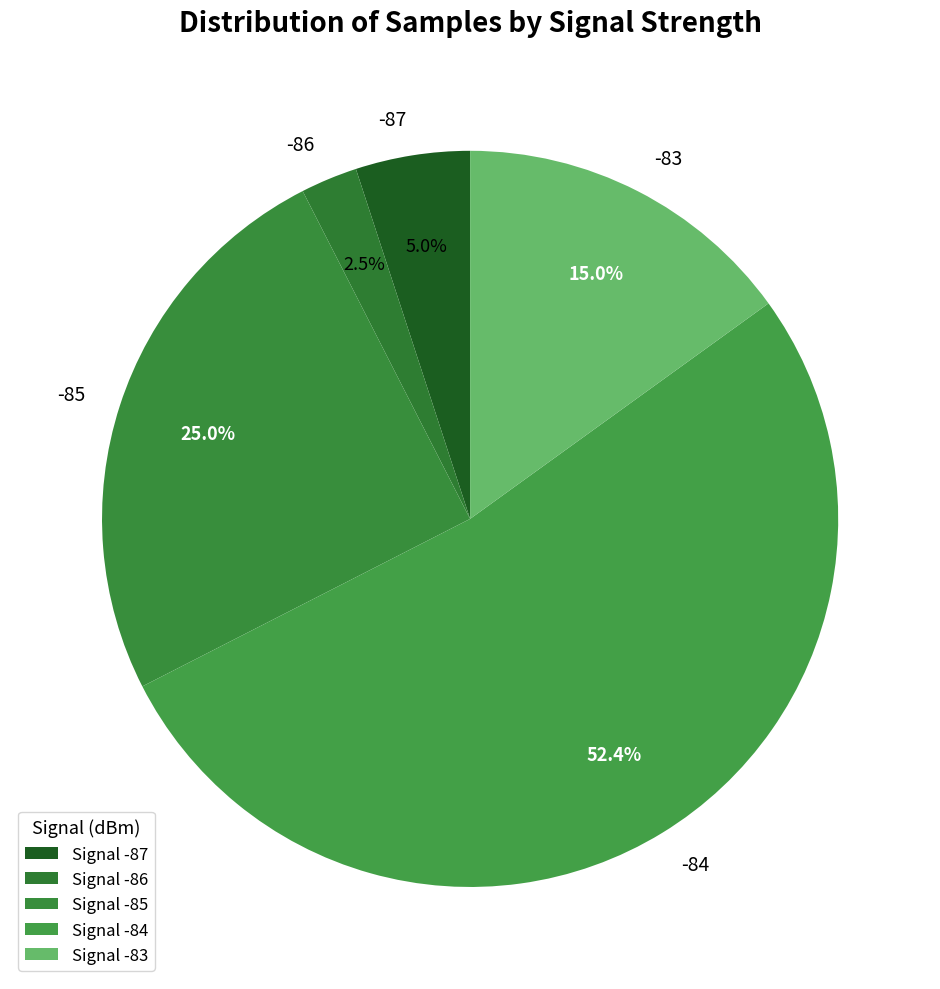

Is there a majority slice in this chart?

Yes